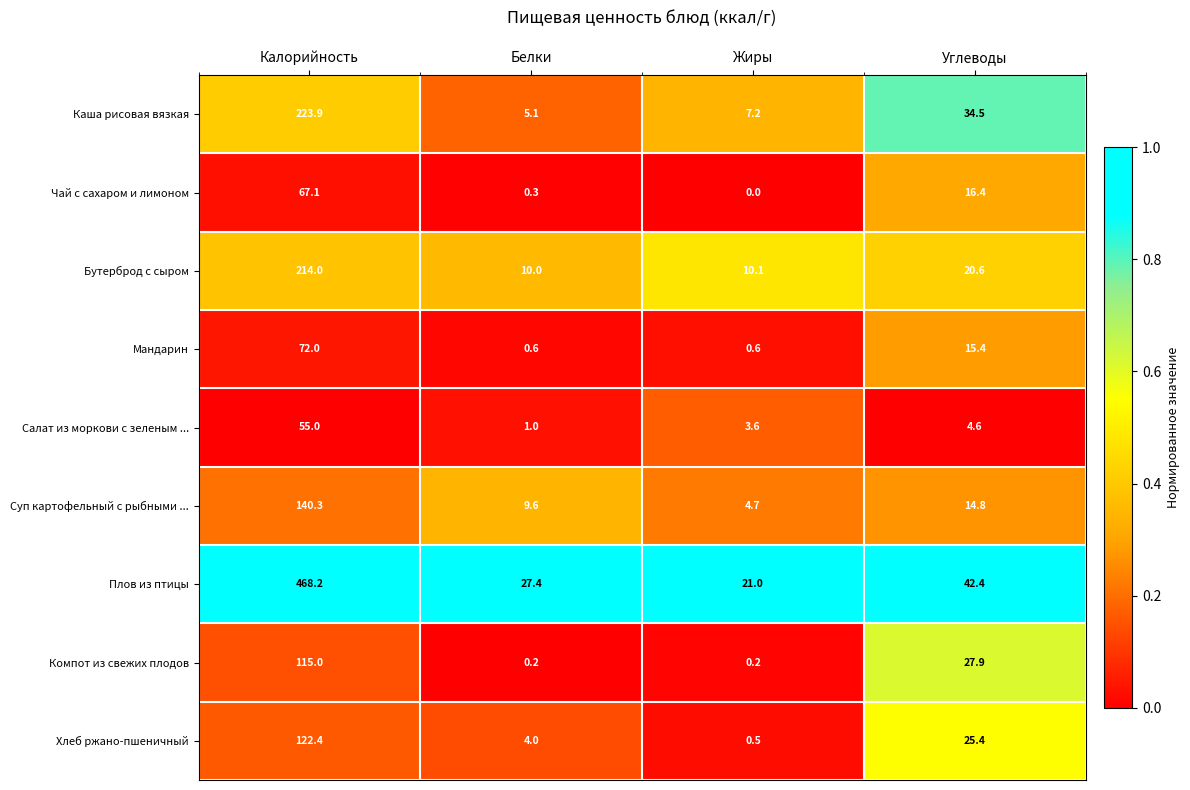

True or false: Салат из моркови с зеленым ... has a value of 3.6 at Жиры.

True